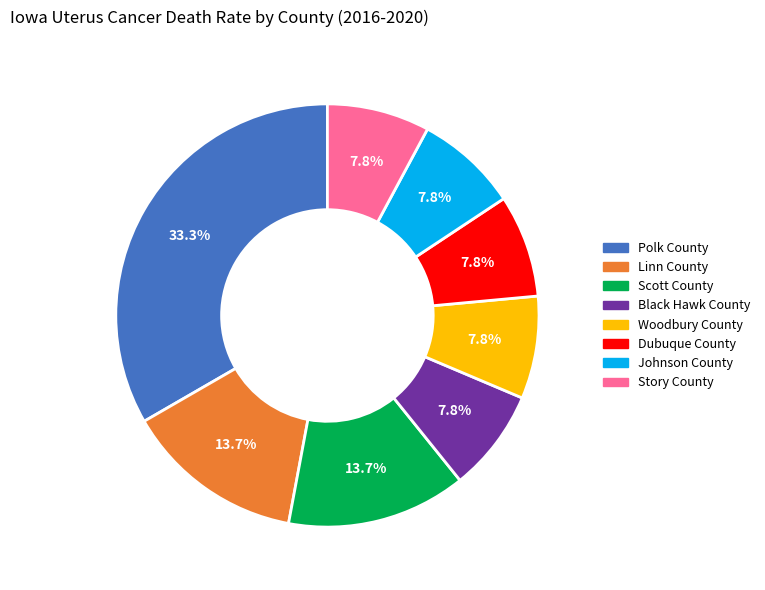

To the nearest percent, what is the average slice percentage?

12%